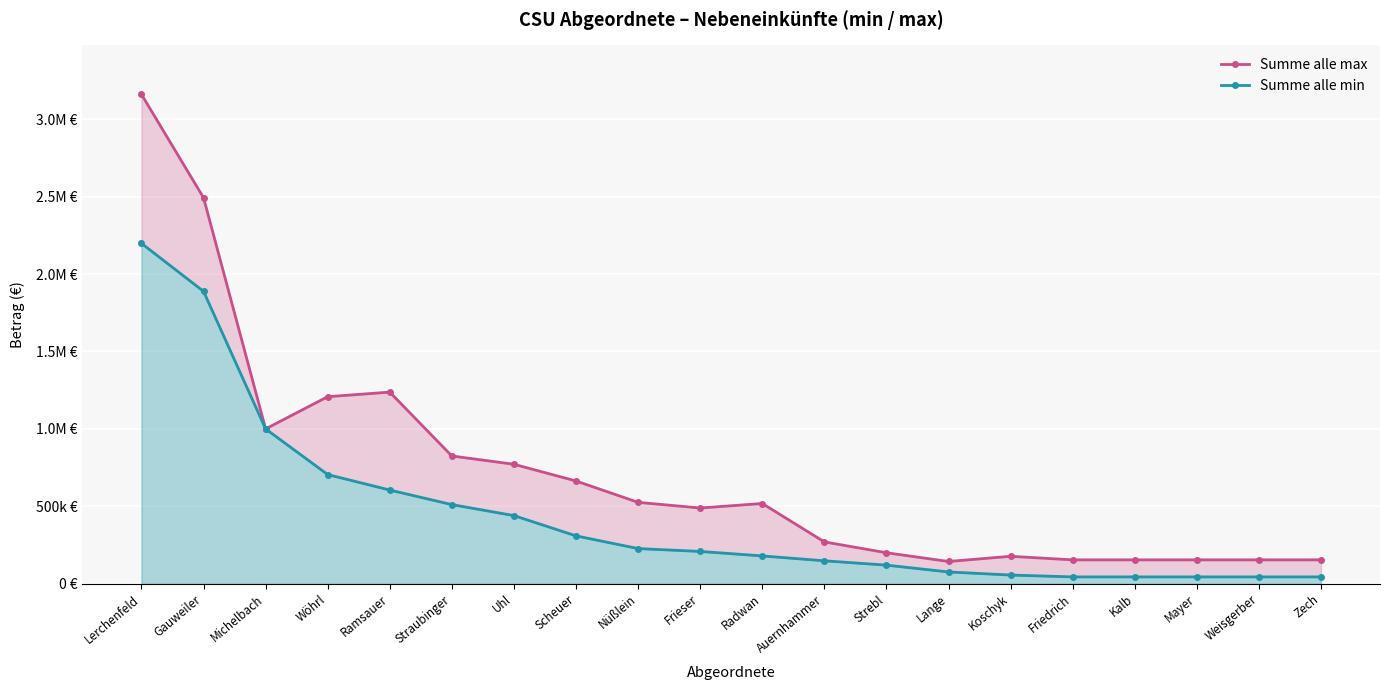

List the series in order of their overall mean, lowest first.

Summe alle min, Summe alle max